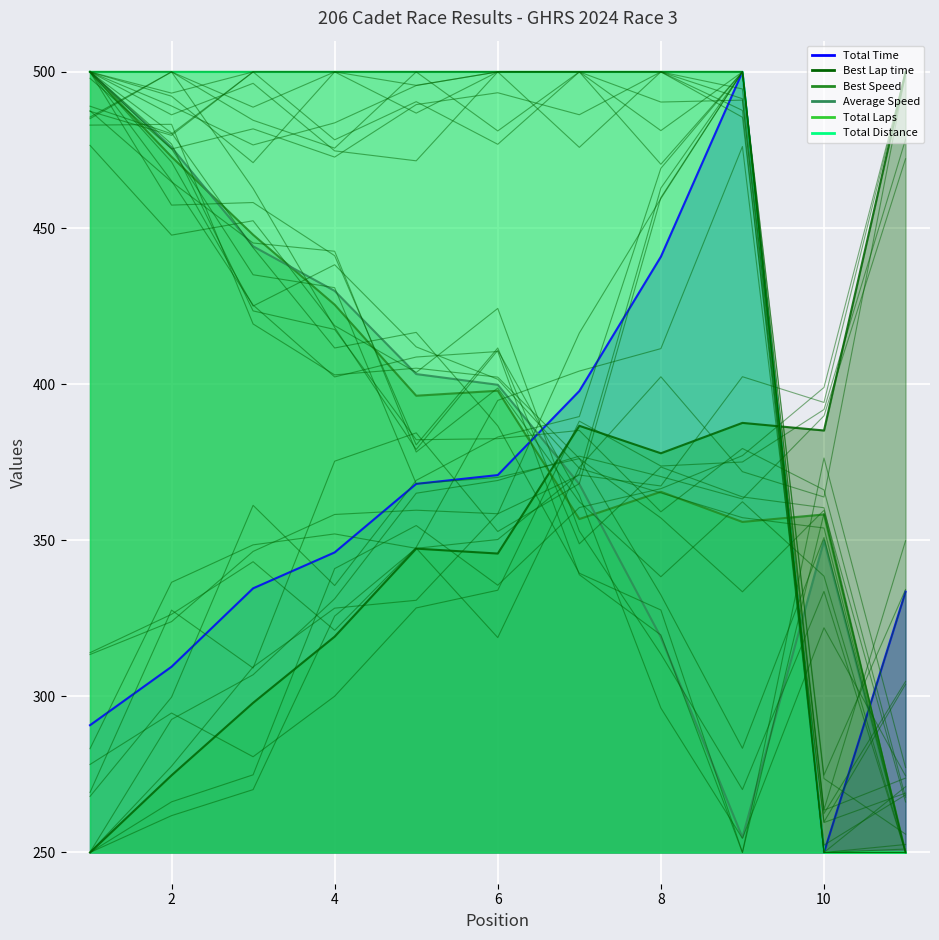

Which has a higher value, 1 or 11?

11